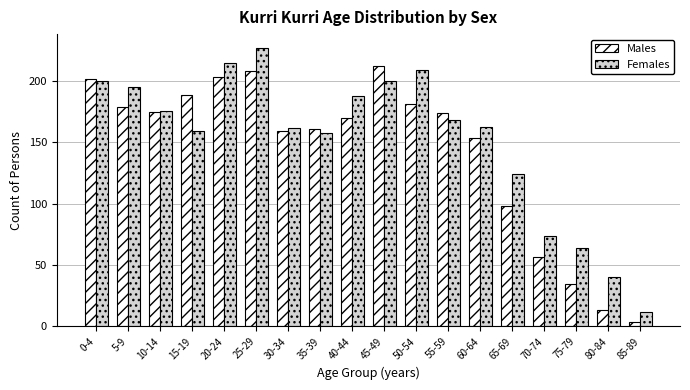

What is the smallest value displayed?

4